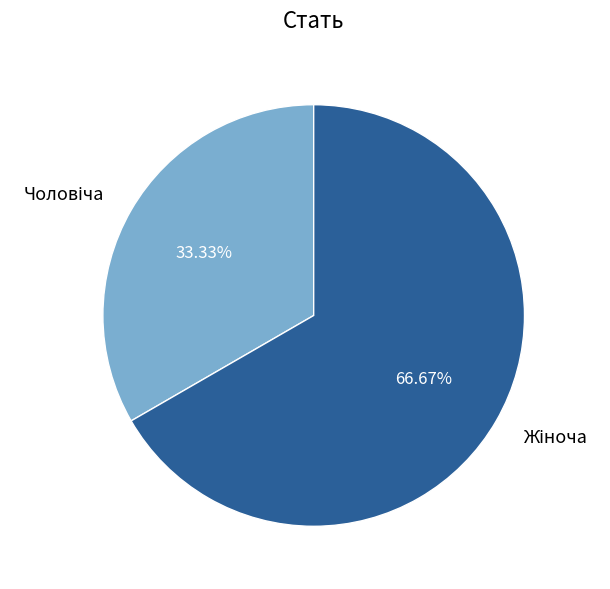

Is there a majority slice in this chart?

Yes